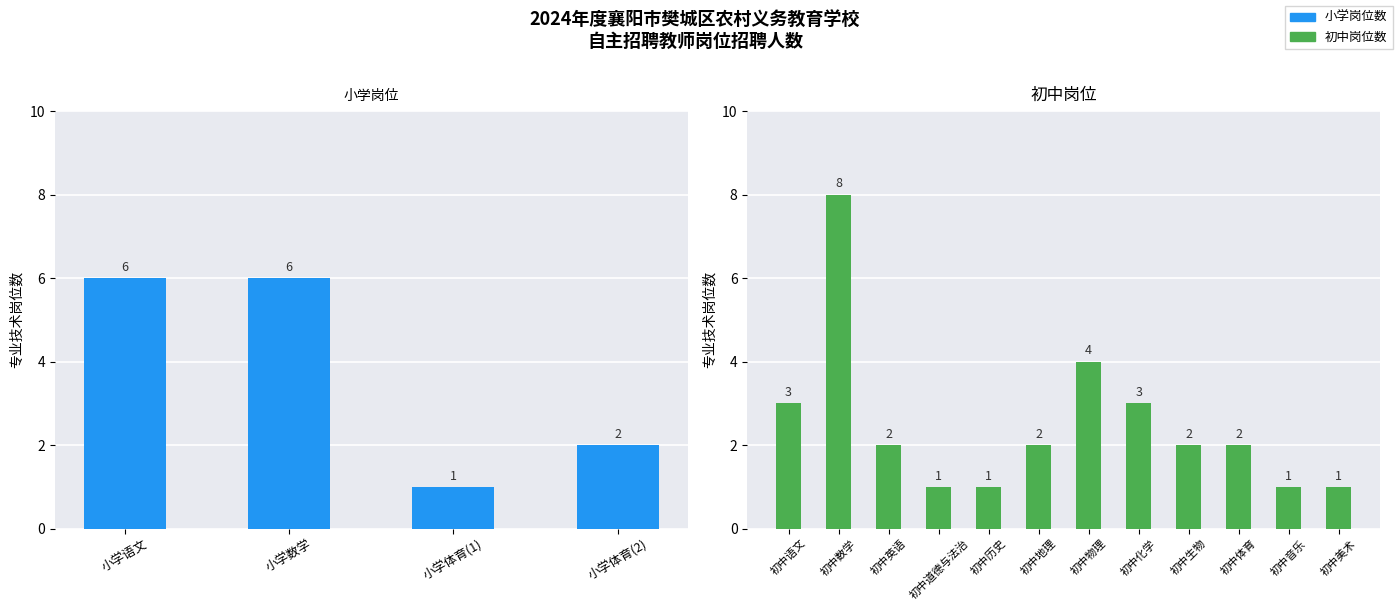

How many categories are shown in the chart?

12